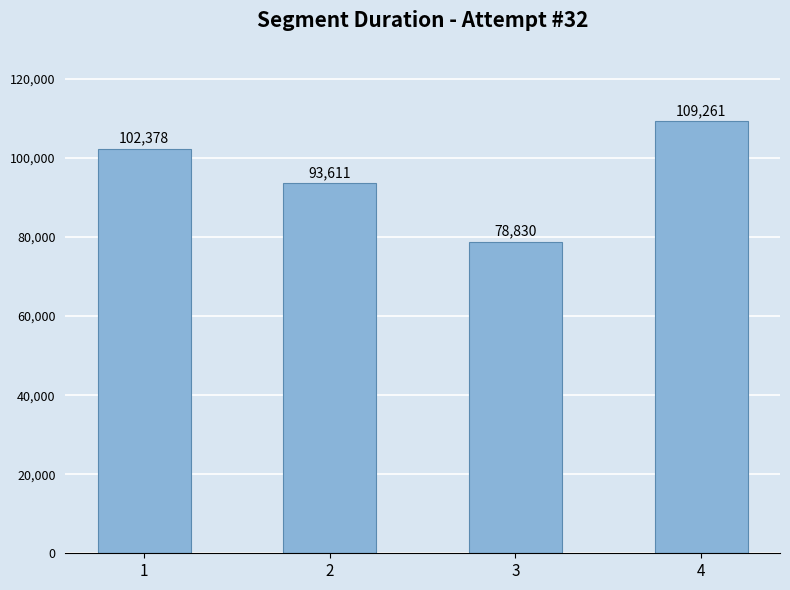

What is the value of the 3rd bar from the left?

78830